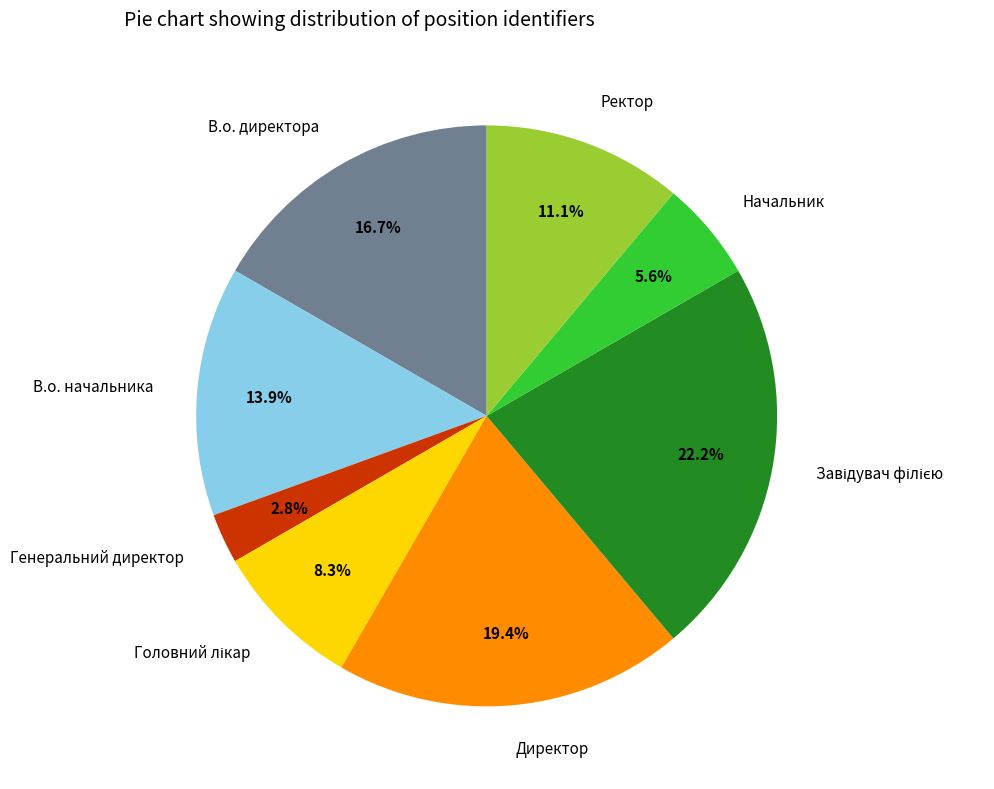

Is it true that В.о. директора is 27% of the pie?

False